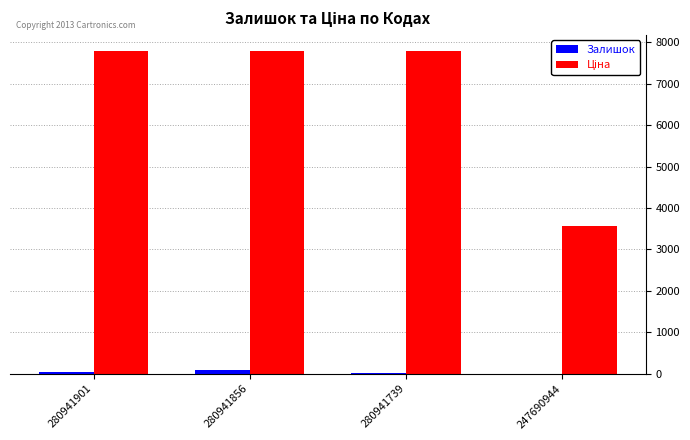

What is the sum of all Залишок values?

149.0